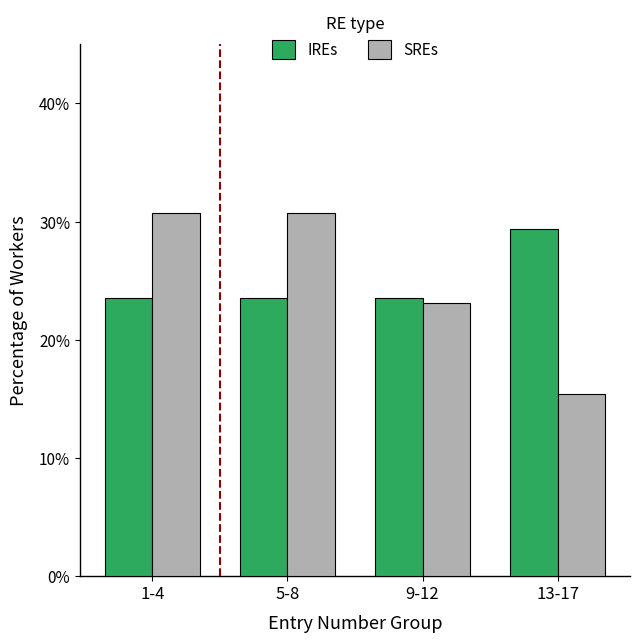

At 1-4, list the series in order from largest to smallest.

SREs, IREs